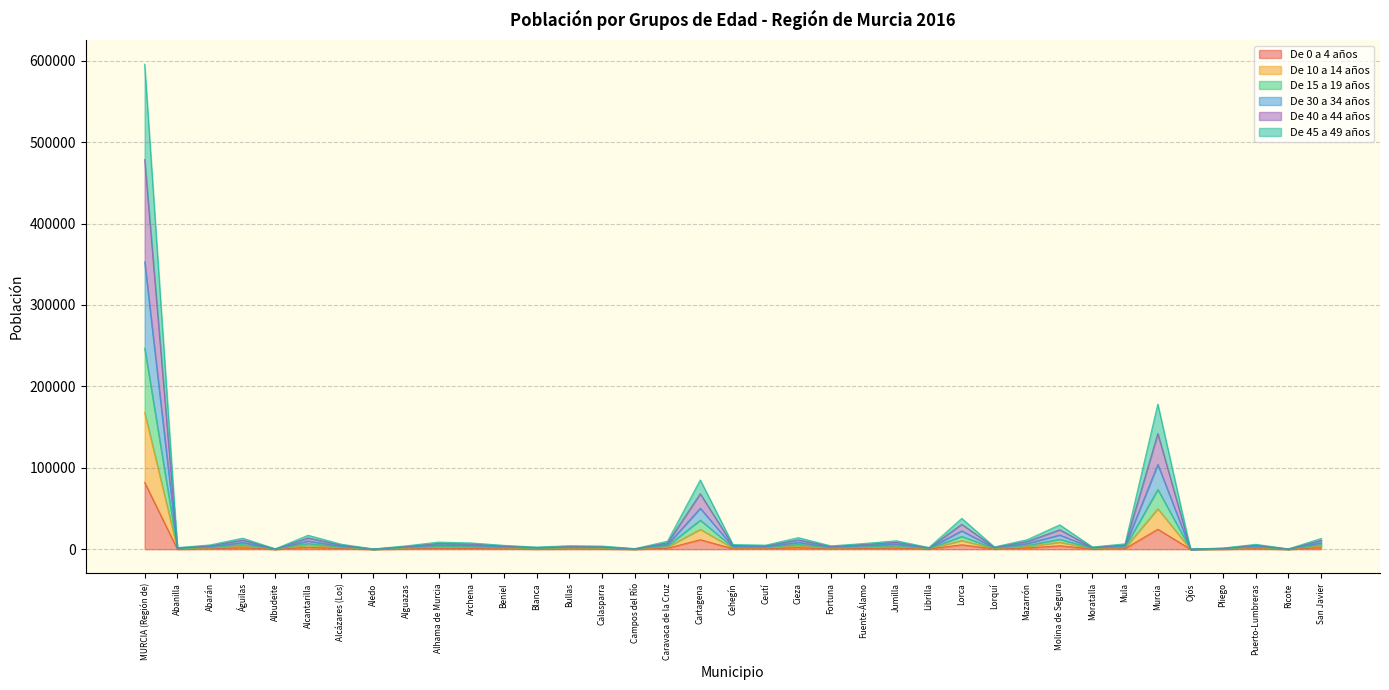

True or false: De 0 a 4 años and De 10 a 14 años cross at least once.

False